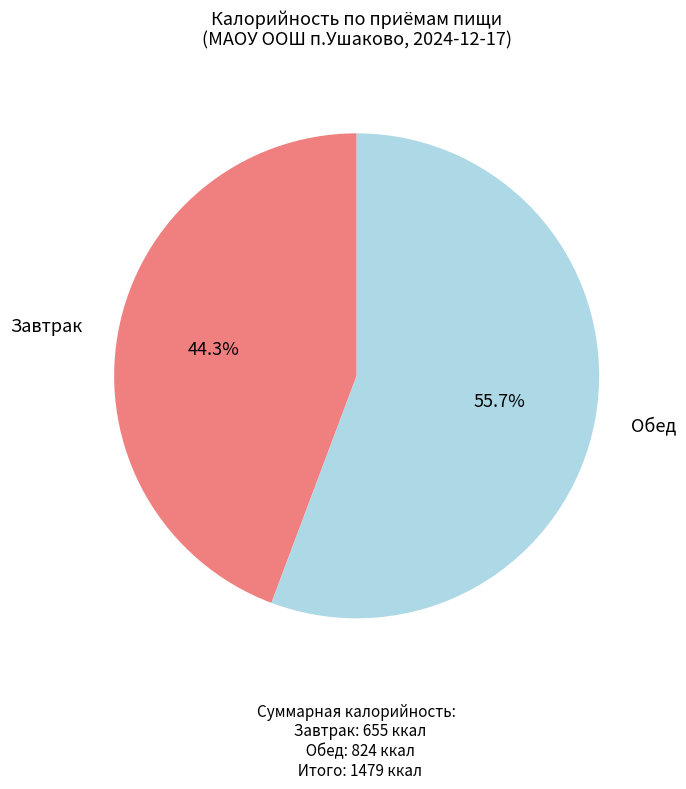

Is there a majority slice in this chart?

Yes